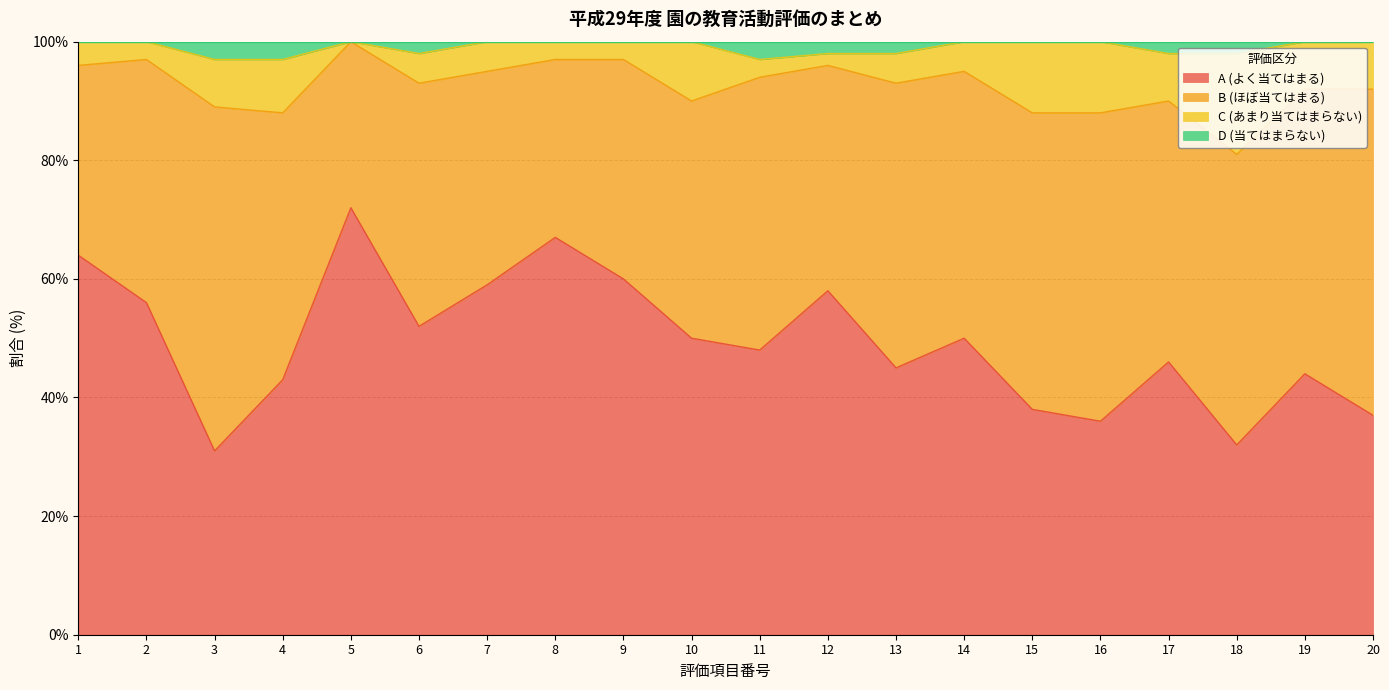

The value of D (当てはまらない) at 6 is 174. True or false?

False